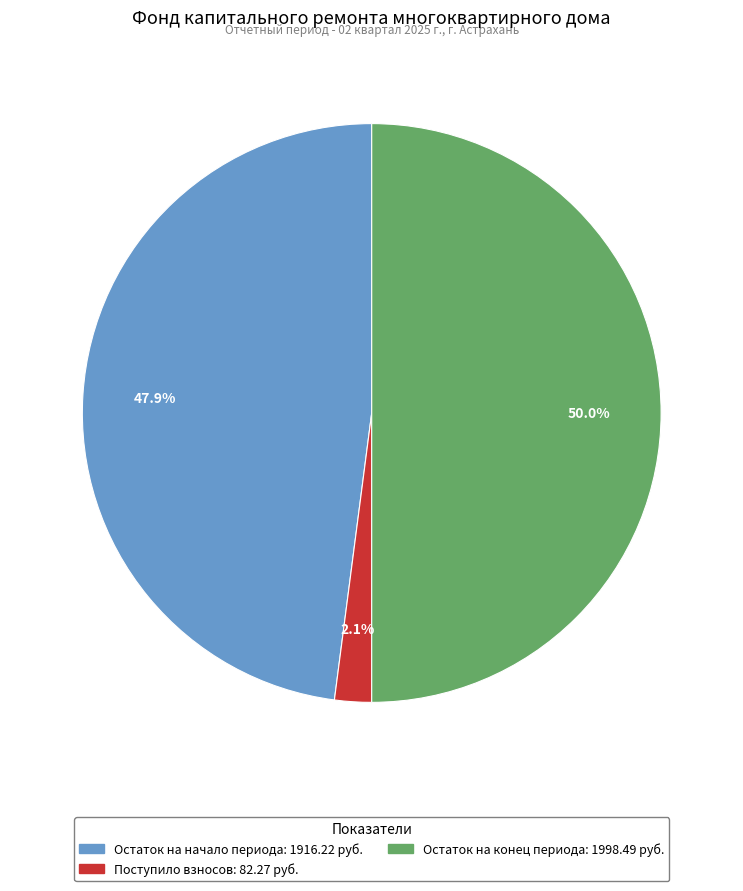

To the nearest percent, what is the difference between the largest and smallest slice percentages?

48%